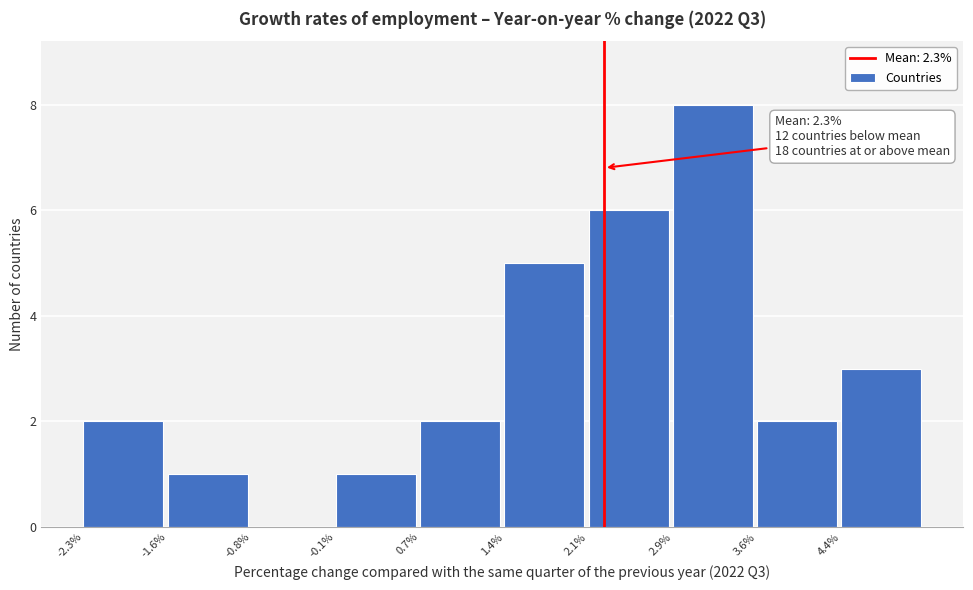

Over which range of the x-axis is the bar tallest?

2.88 to 3.62